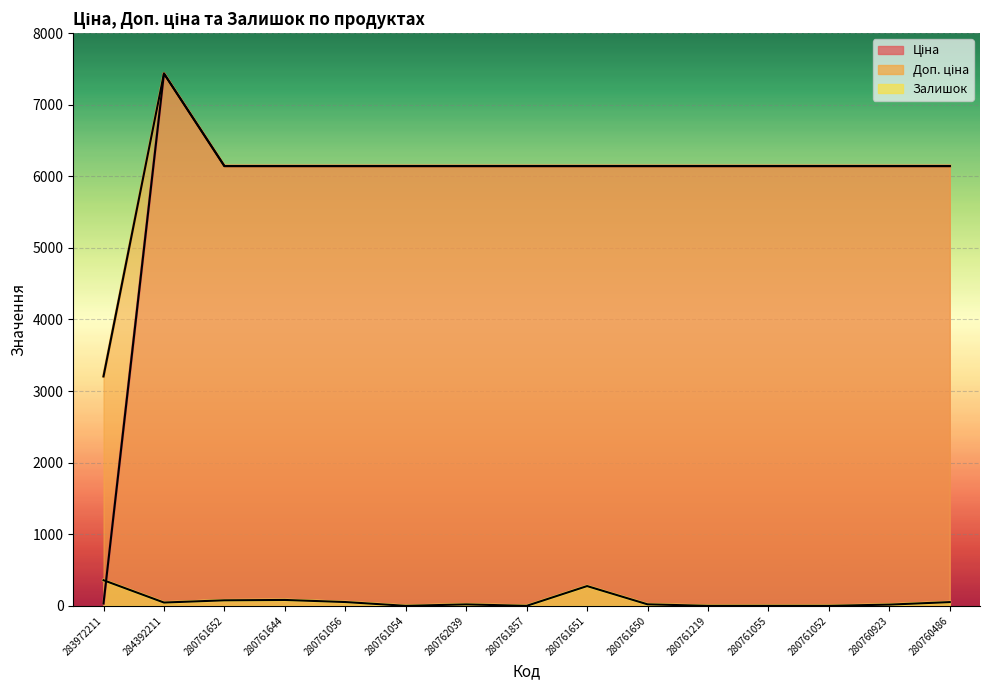

Count the number of data series in this chart.

3